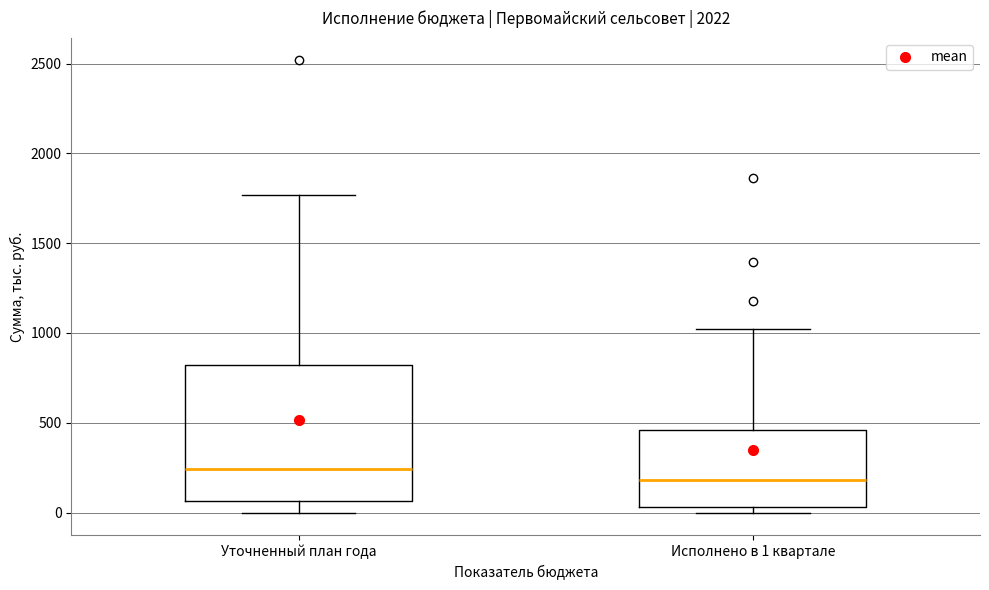

Reading left to right, transcribe this box plot: for each box, give where its median line is, the range the box spans, and where its two whiskers end, as read against the y-axis. The values are not printed on the chart, so give them approximately, as read against the axis.

Уточненный план года: median 250, box 50 to 800, whiskers 0 to 1750
Исполнено в 1 квартале: median 200, box 50 to 450, whiskers 0 to 1000